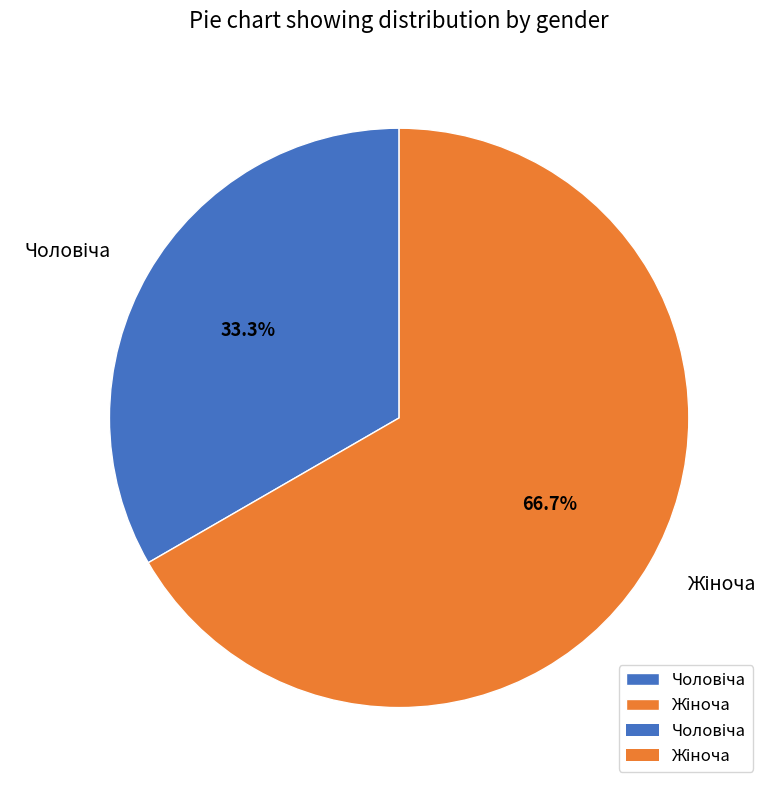

Does any single category account for the majority?

Yes